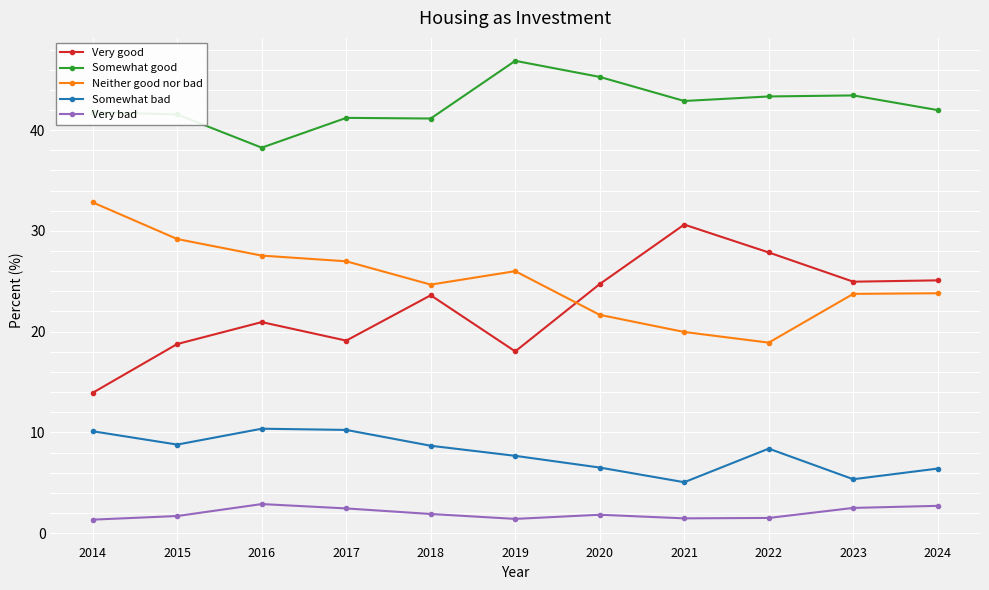

What is the greatest value displayed?

46.9